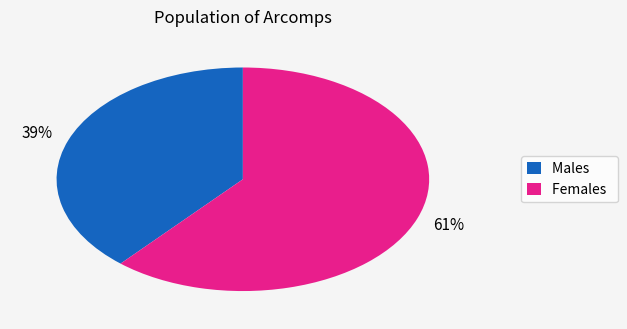

Do Females and Males together represent more than half of the pie?

Yes